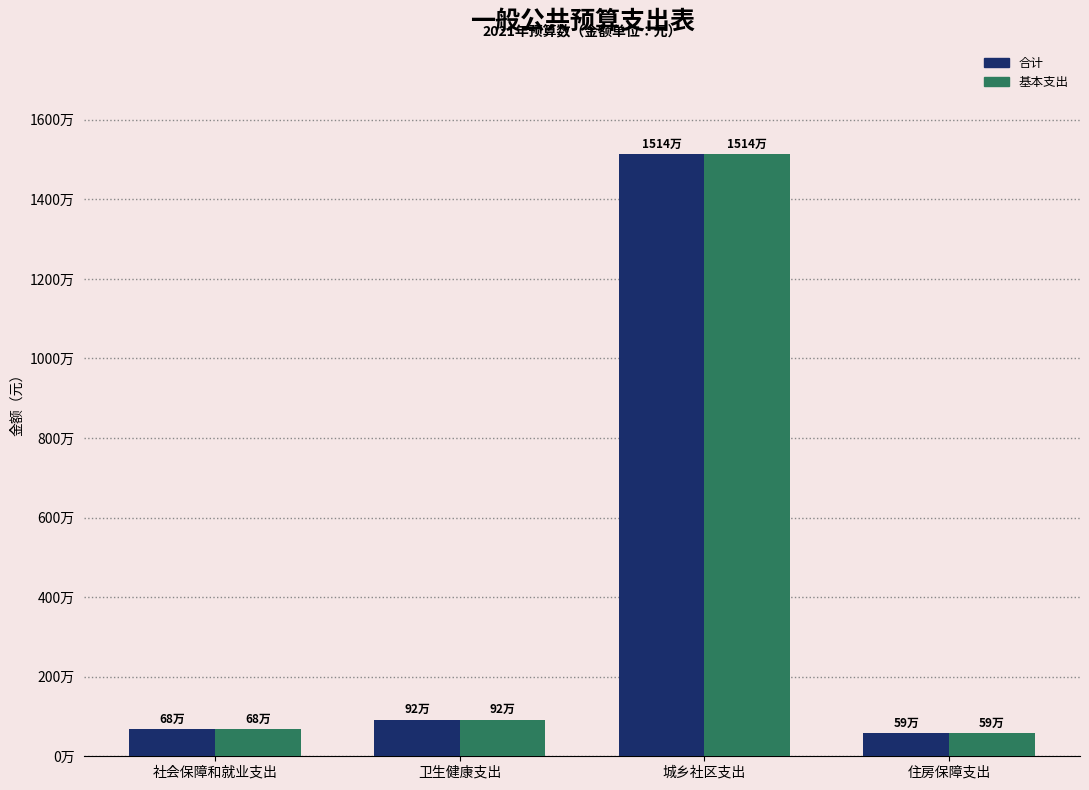

What is the minimum value shown in the chart?

593202.5